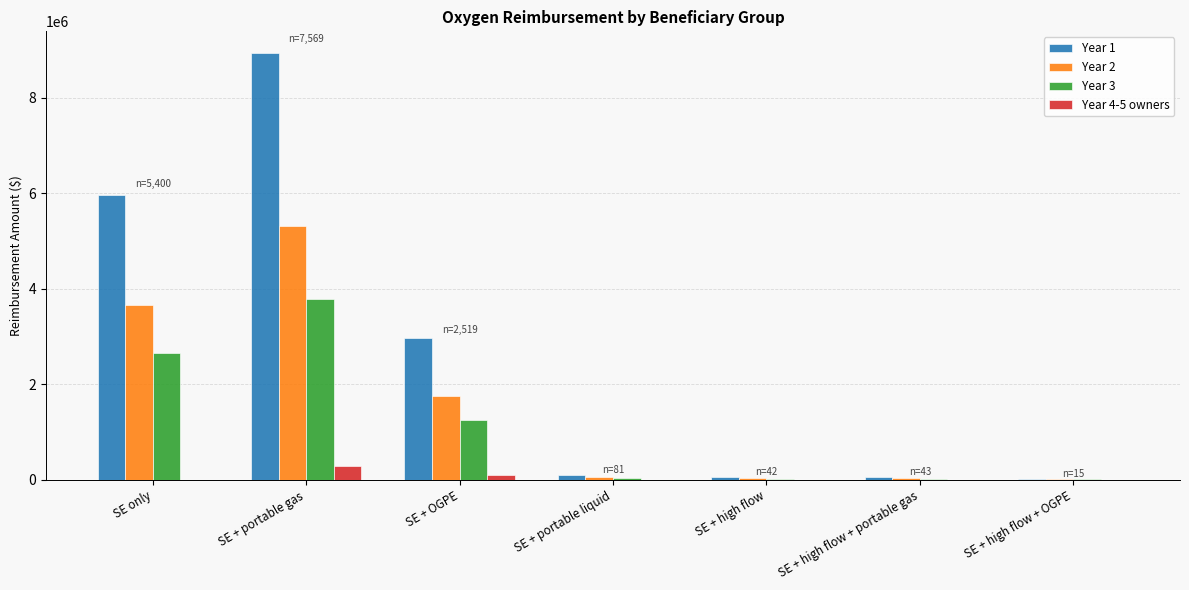

What are all the series names shown in the legend?

Year 1, Year 2, Year 3, Year 4-5 owners